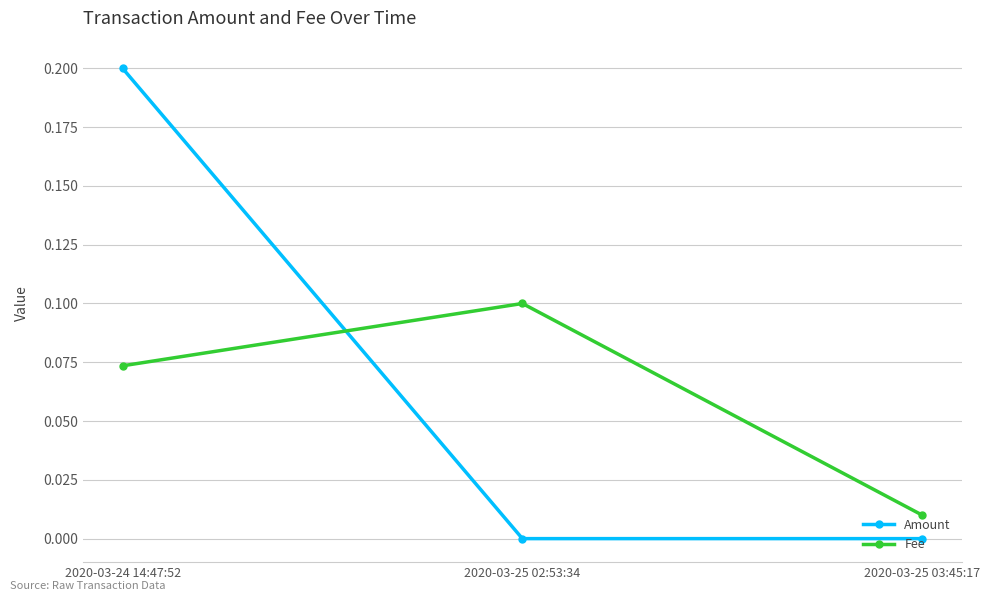

List the series in order of their overall mean, highest first.

Amount, Fee